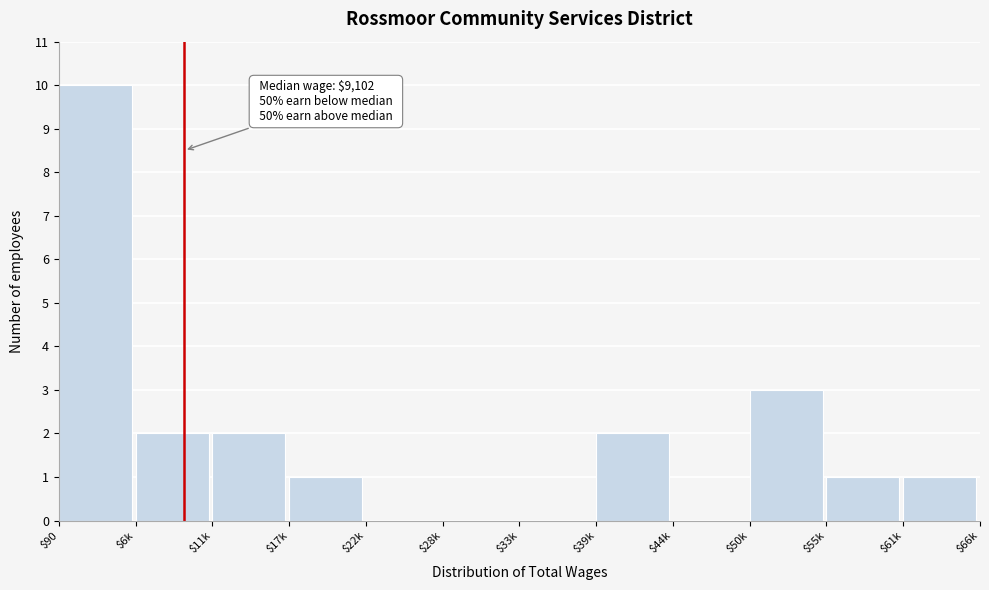

What is the maximum value shown in the chart?

10